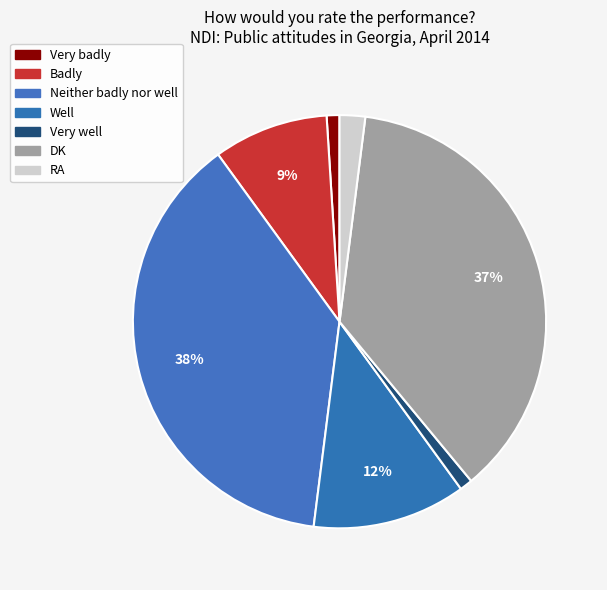

Is RA the majority of the pie?

No